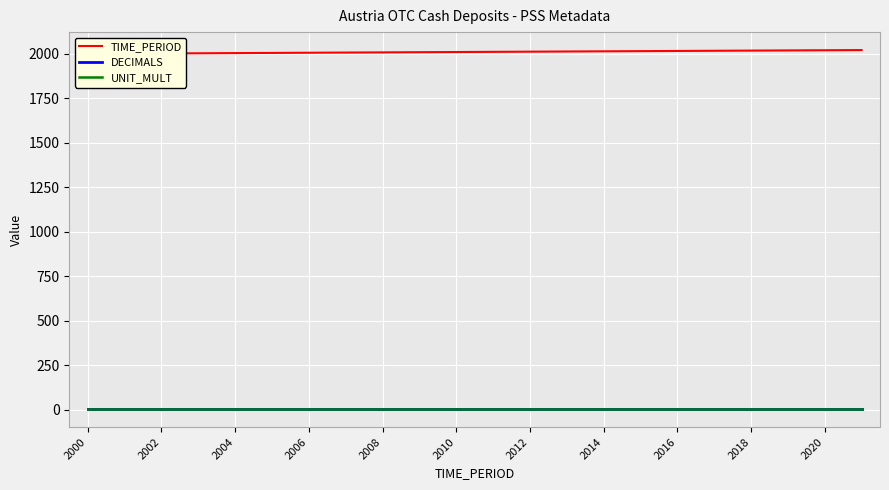

True or false: UNIT_MULT has a value of 6 at 2010.

True